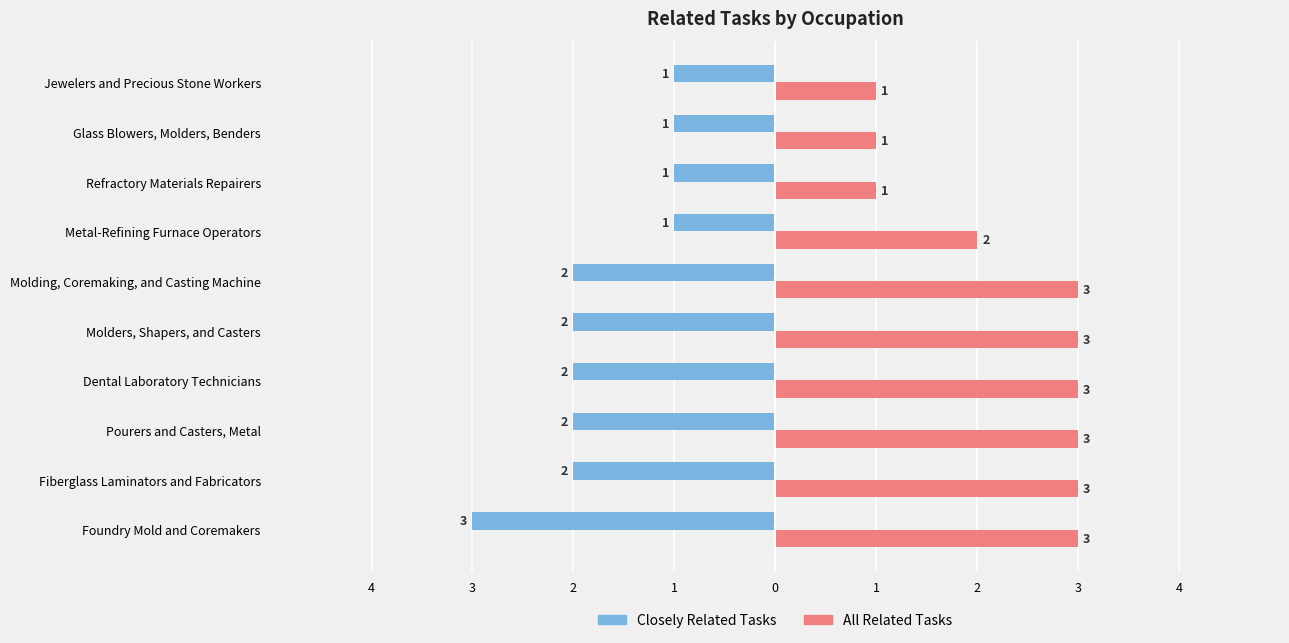

What are all the series names shown in the legend?

Closely Related Tasks, All Related Tasks